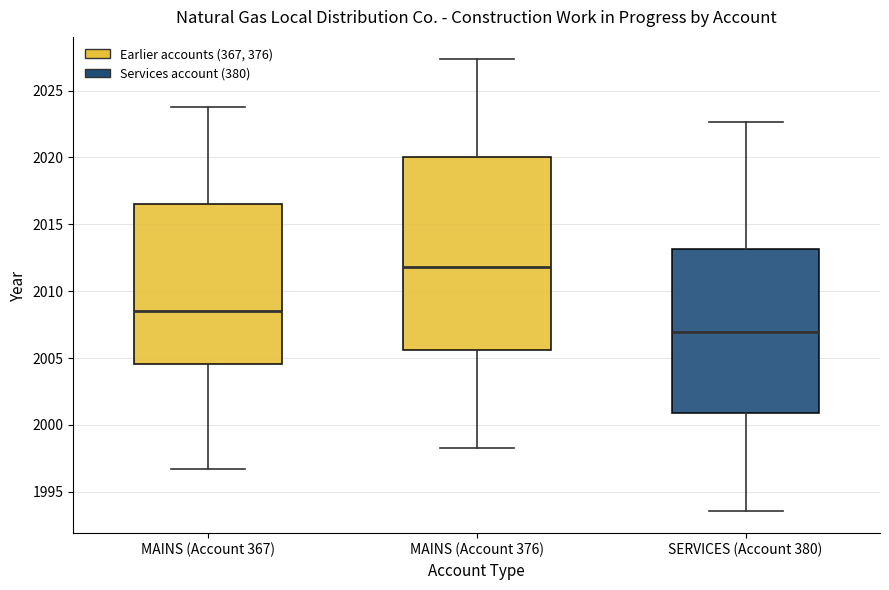

Reading left to right, read every box against the y-axis: the position of its median line, the range the box covers, and the ends of its whiskers. The values are not printed on the chart, so give them approximately, as read against the axis.

MAINS (Account 367): median 2008.5, box 2004.5 to 2016.5, whiskers 1996.5 to 2024.0
MAINS (Account 376): median 2012.0, box 2005.5 to 2020.0, whiskers 1998.5 to 2027.5
SERVICES (Account 380): median 2007.0, box 2001.0 to 2013.0, whiskers 1993.5 to 2022.5